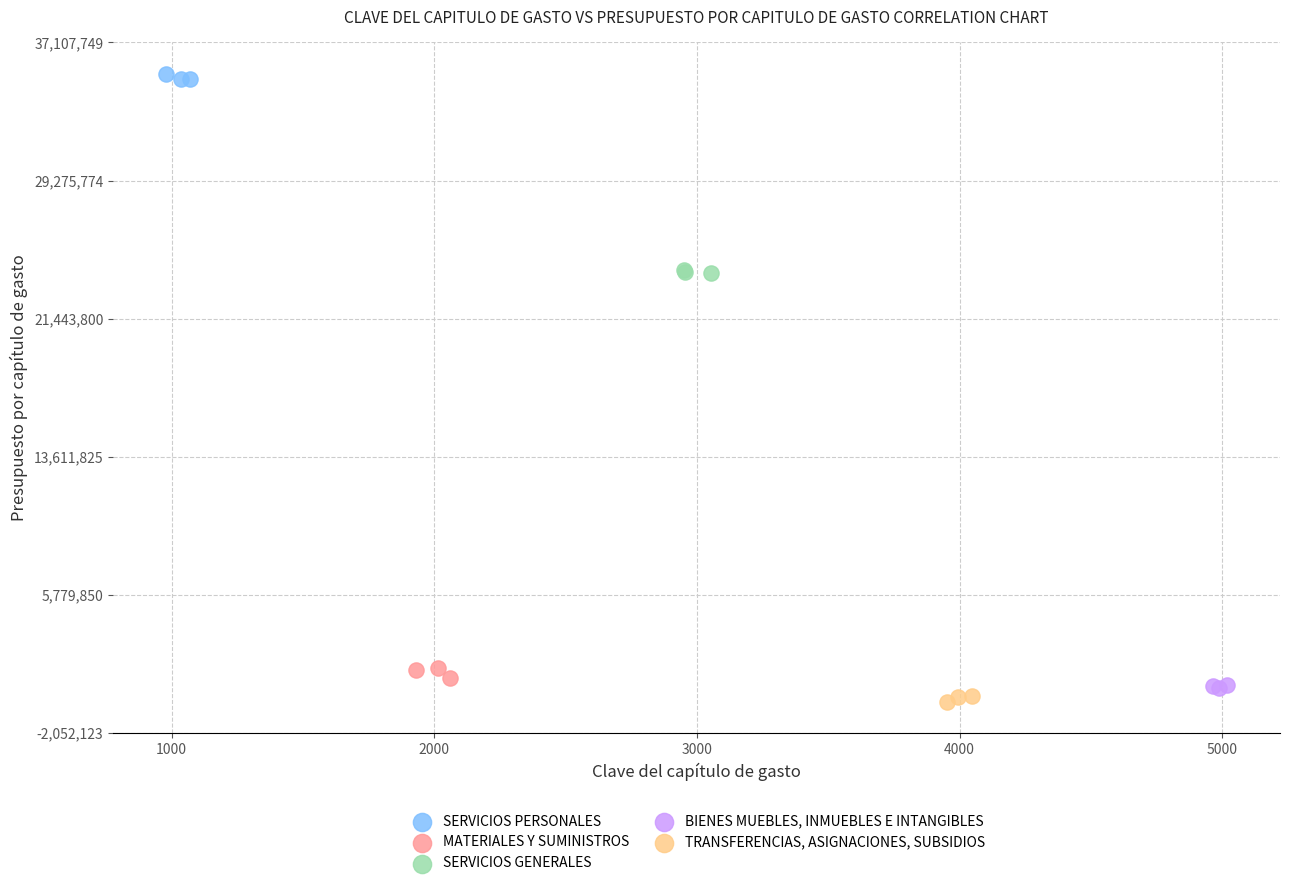

Which series contains the highest Y value?

SERVICIOS PERSONALES